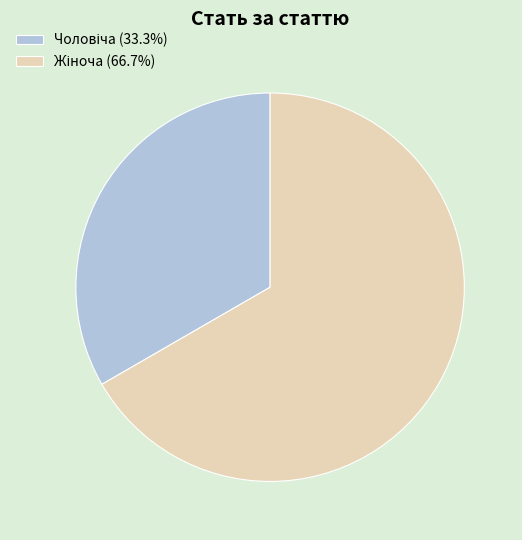

How many segments does this pie chart have?

2